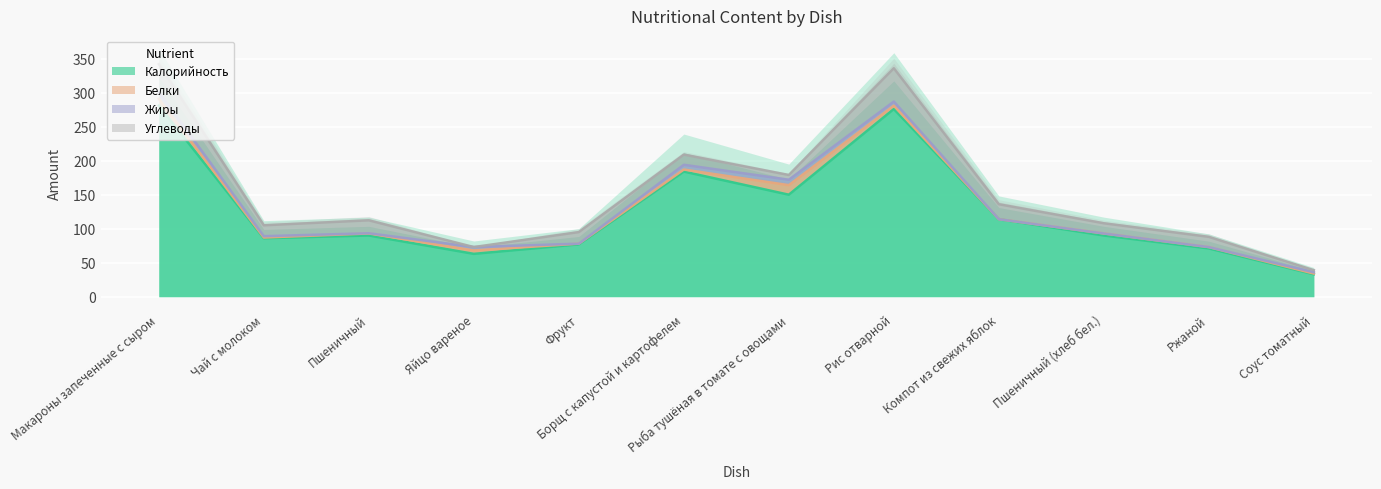

Reading right to left, list all the values displayed in this chart.

Калорийность: Соус томатный=33.0	Ржаной=71.0	Пшеничный (хлеб бел.)=90.0	Компот из свежих яблок=114.0	Рис отварной=276.0	Рыба тушёная в томате с овощами=150.0	Борщ с капустой и картофелем=184.0	Фрукт=77.0	Яйцо вареное=63.0	Пшеничный=90.0	Чай с молоком=86.0	Макароны запеченные с сыром=281.0
Белки: Соус томатный=1.0	Ржаной=2.0	Пшеничный (хлеб бел.)=3.0	Компот из свежих яблок=0.0	Рис отварной=5.0	Рыба тушёная в томате с овощами=14.0	Борщ с капустой и картофелем=3.0	Фрукт=1.0	Яйцо вареное=5.0	Пшеничный=3.0	Чай с молоком=1.0	Макароны запеченные с сыром=10.0
Жиры: Соус томатный=2.0	Ржаной=0.0	Пшеничный (хлеб бел.)=0.0	Компот из свежих яблок=0.0	Рис отварной=6.0	Рыба тушёная в томате с овощами=8.0	Борщ с капустой и картофелем=7.0	Фрукт=0.0	Яйцо вареное=5.0	Пшеничный=0.3	Чай с молоком=2.0	Макароны запеченные с сыром=10.0
Углеводы: Соус томатный=3.0	Ржаной=15.0	Пшеничный (хлеб бел.)=15.0	Компот из свежих яблок=22.0	Рис отварной=49.0	Рыба тушёная в томате с овощами=7.0	Борщ с капустой и картофелем=15.0	Фрукт=17.0	Яйцо вареное=0.0	Пшеничный=19.0	Чай с молоком=16.0	Макароны запеченные с сыром=41.0